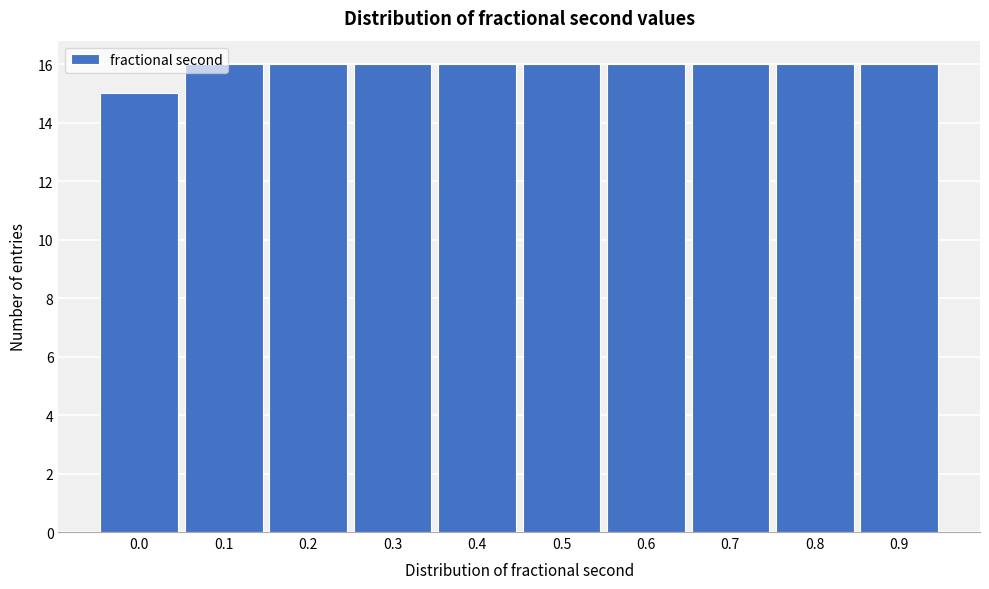

What is the value of the 8th bar from the left?

16